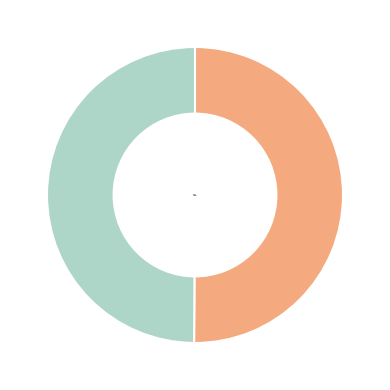

The China slice represents 60% of the pie. True or false?

False